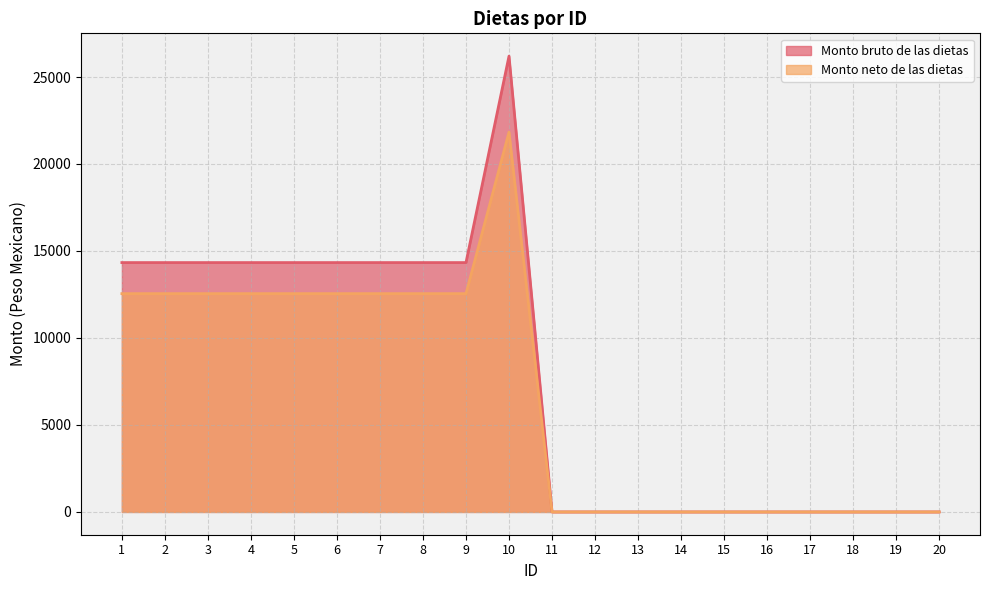

True or false: Monto bruto de las dietas has a value of 14333.1 at 9.

True